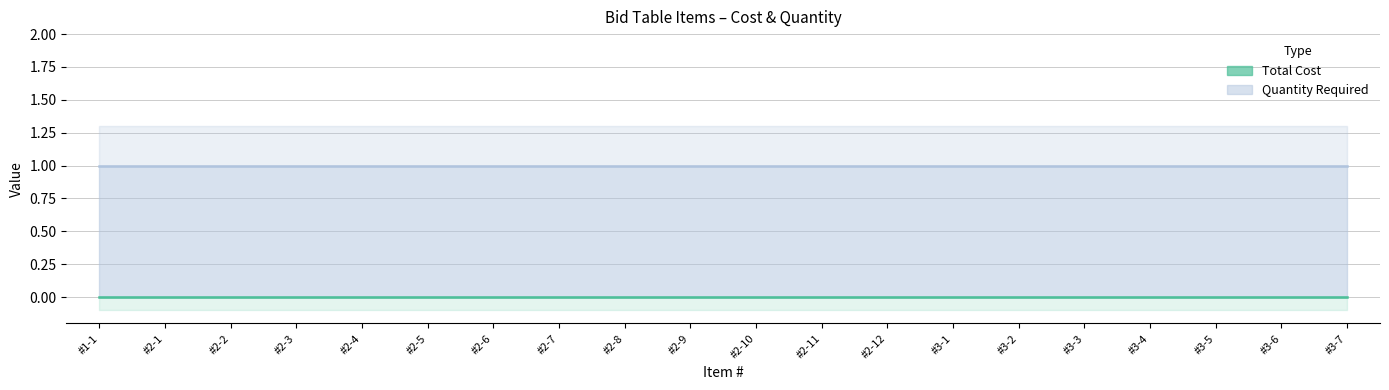

Is the value of Quantity Required at #2-6 greater than the value of Total Cost at #2-7?

Yes